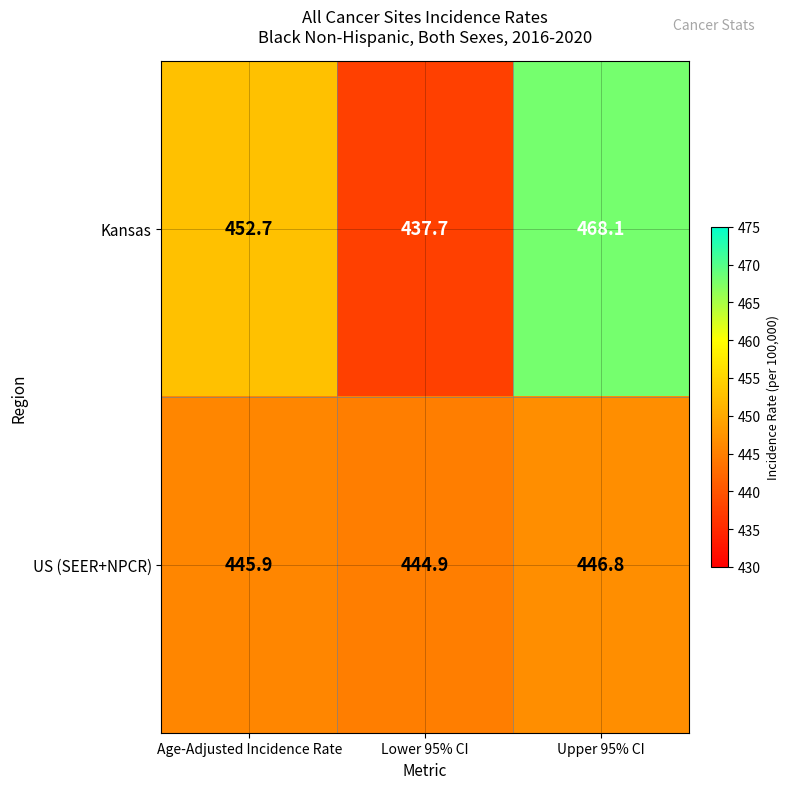

What is the difference between the US (SEER+NPCR) values at Upper 95% CI and Lower 95% CI?

1.9